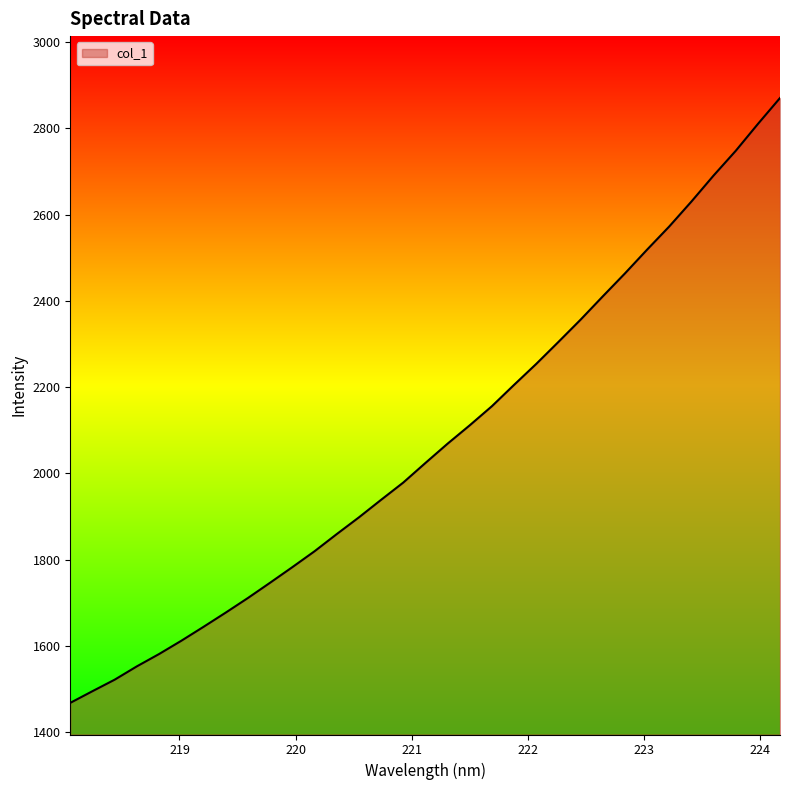

What is the maximum value shown in the chart?

2870.4